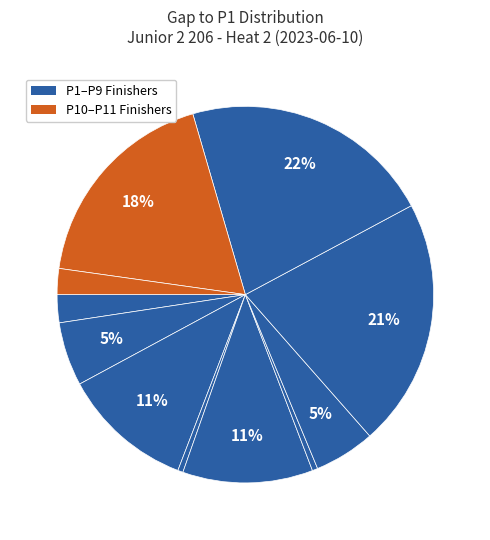

How many segments does this pie chart have?

11